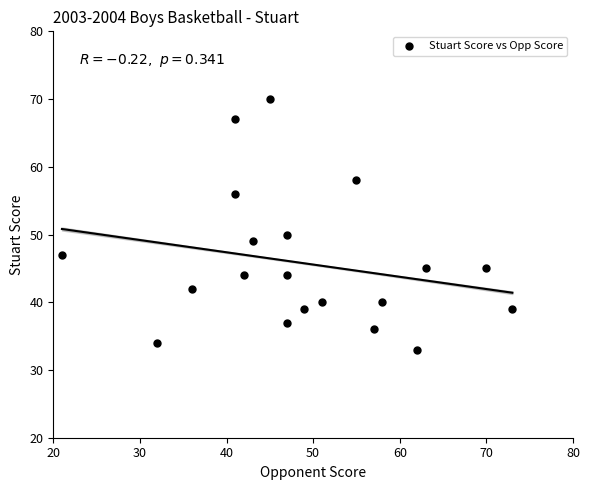

What Y value in the scatter plot is closest to 51?

50